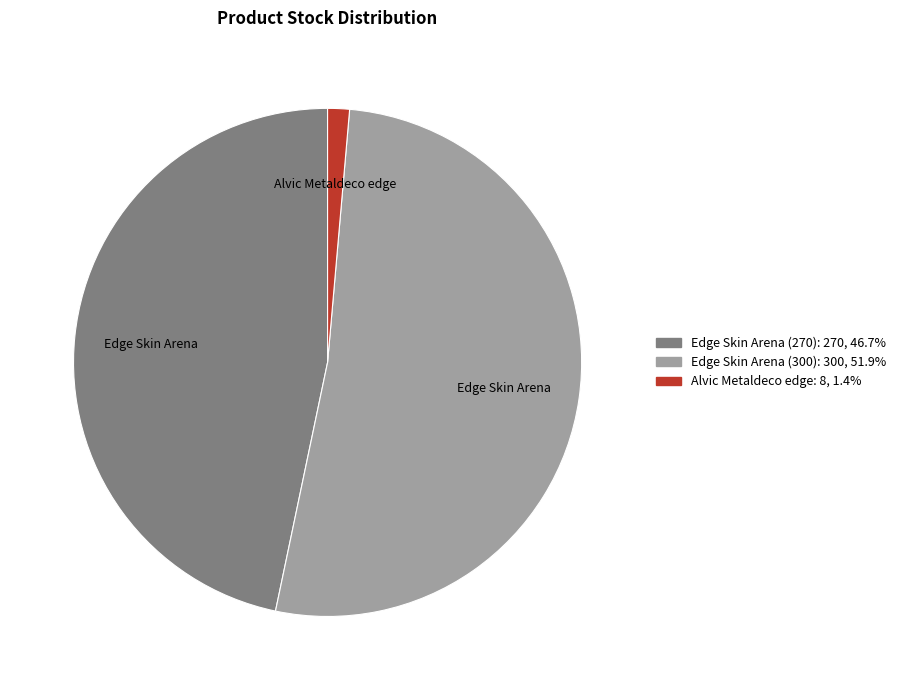

Which category has the smallest portion of the pie?

Alvic Metaldeco edge